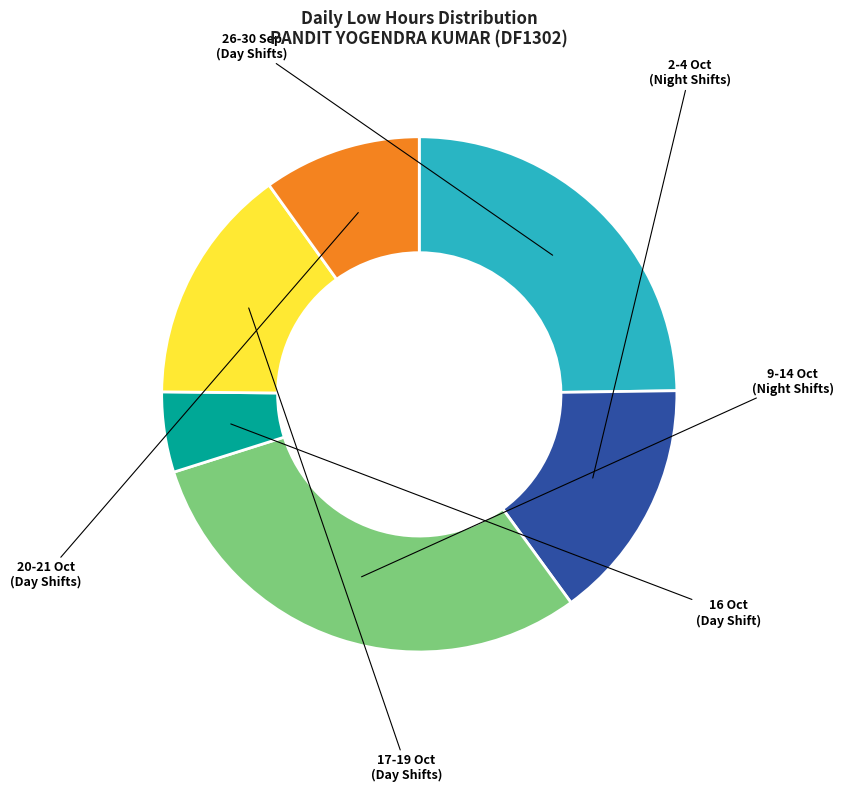

Does any single category account for the majority?

No